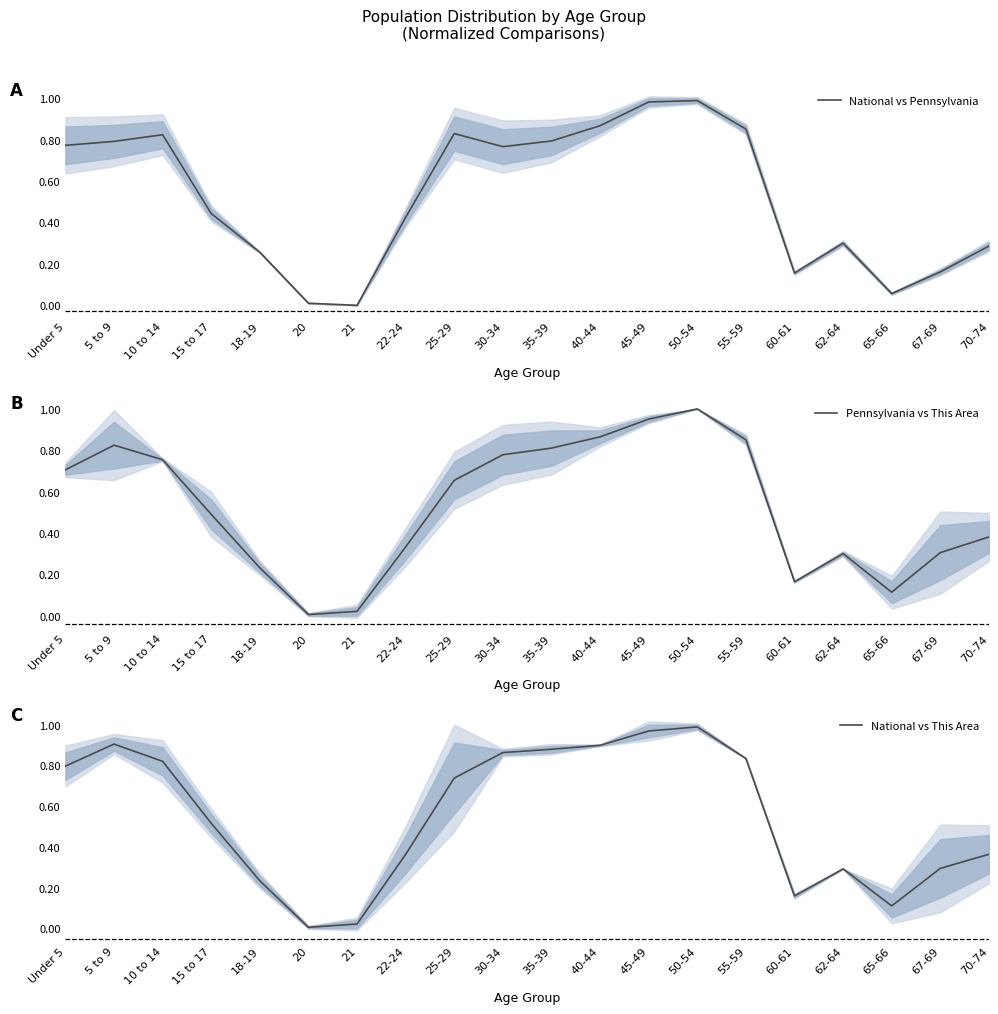

At 70-74, list the series in order from largest to smallest.

Pennsylvania vs This Area, National vs This Area, National vs Pennsylvania